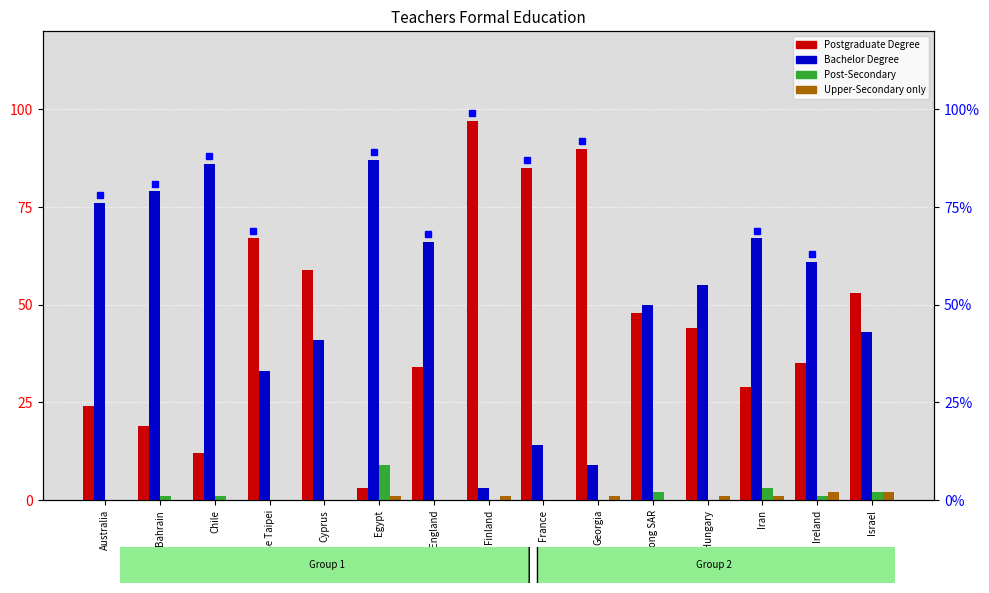

Which series has the largest range (max minus min)?

Completed Postgraduate University Degree